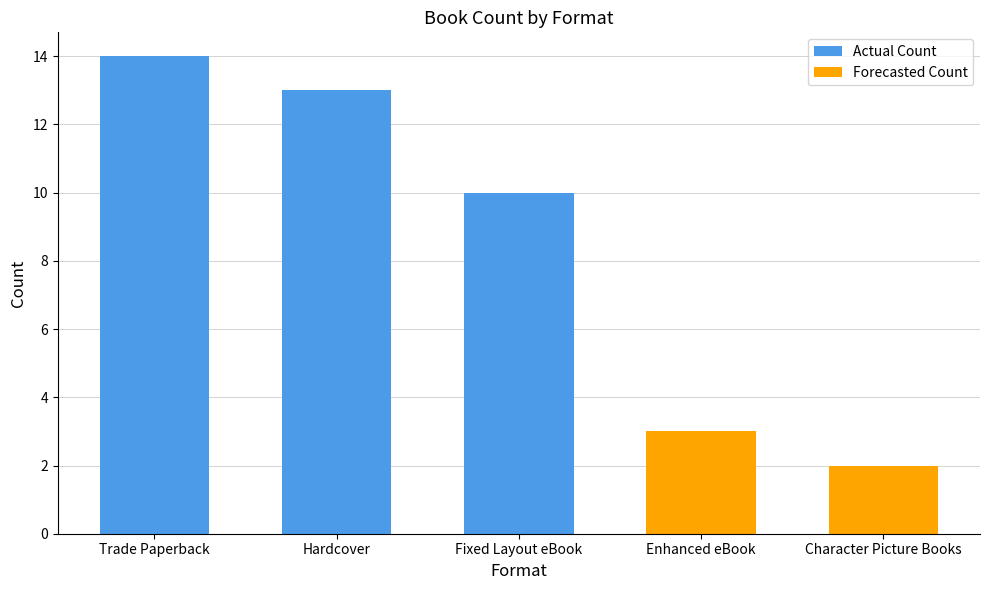

List the labels in order of value, smallest first.

Character Picture Books, Enhanced eBook, Fixed Layout eBook, Hardcover, Trade Paperback